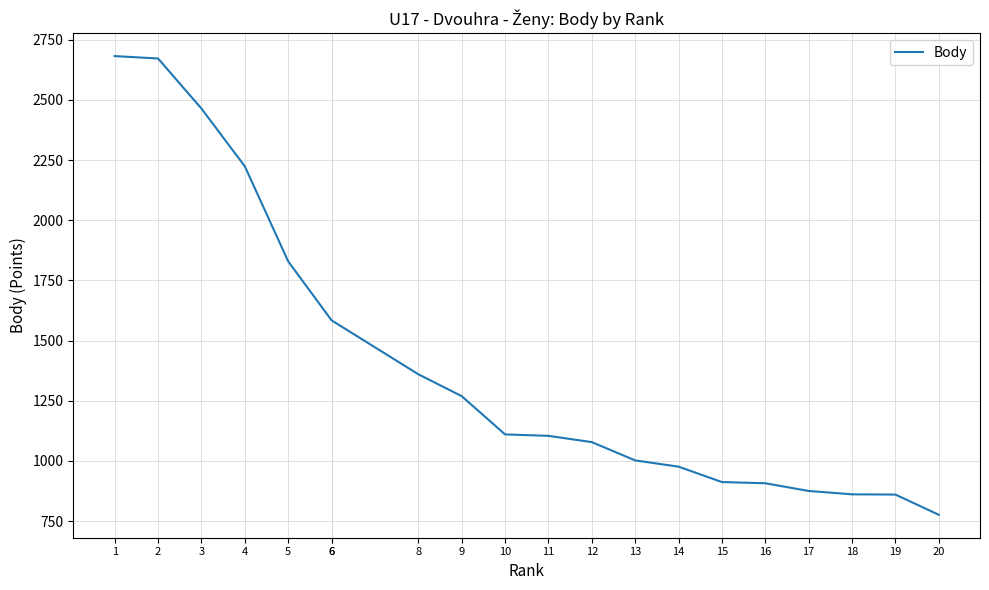

How many data points are less than 1110?

10